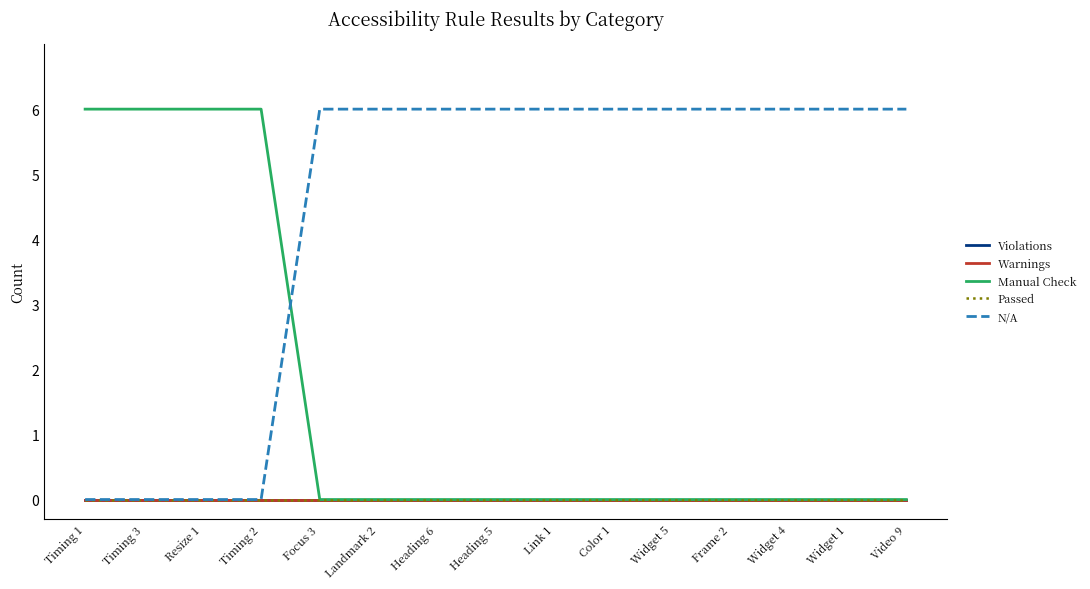

Which label corresponds to the largest value in the chart?

Timing 1